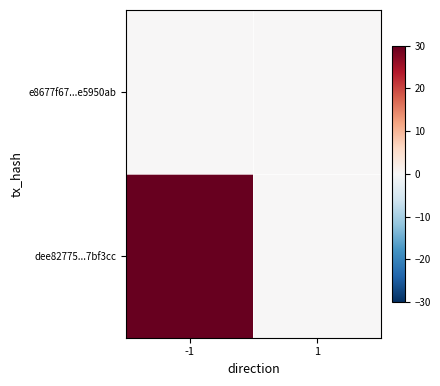

Reading left to right, what are all the values shown in this chart?

e8677f67...e5950ab: -1=0	1=0
dee82775...7bf3cc: -1=30	1=0